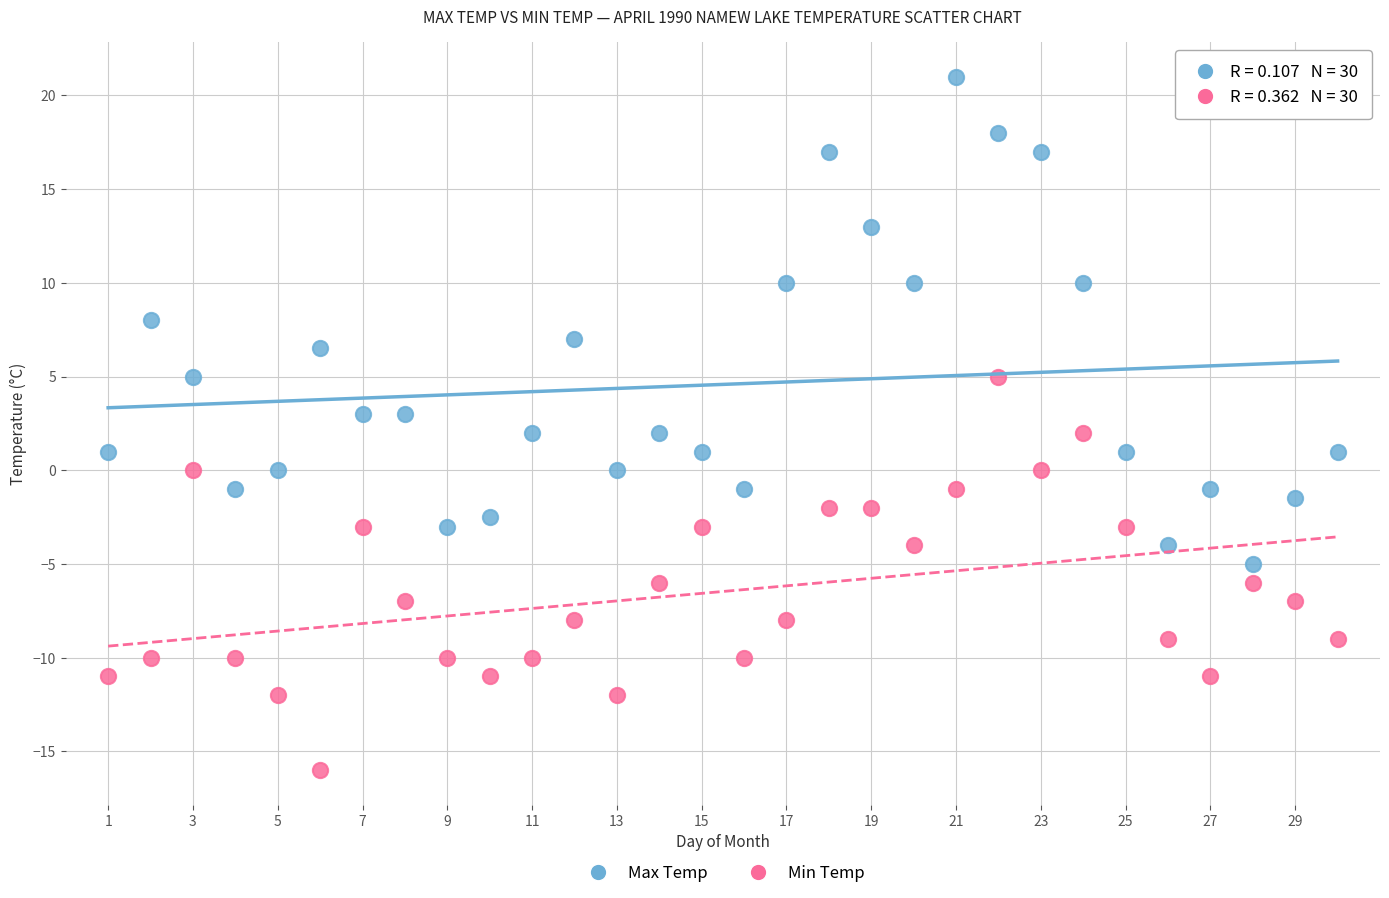

Across all data points, what is the range of Y values (max minus min)?

37.0